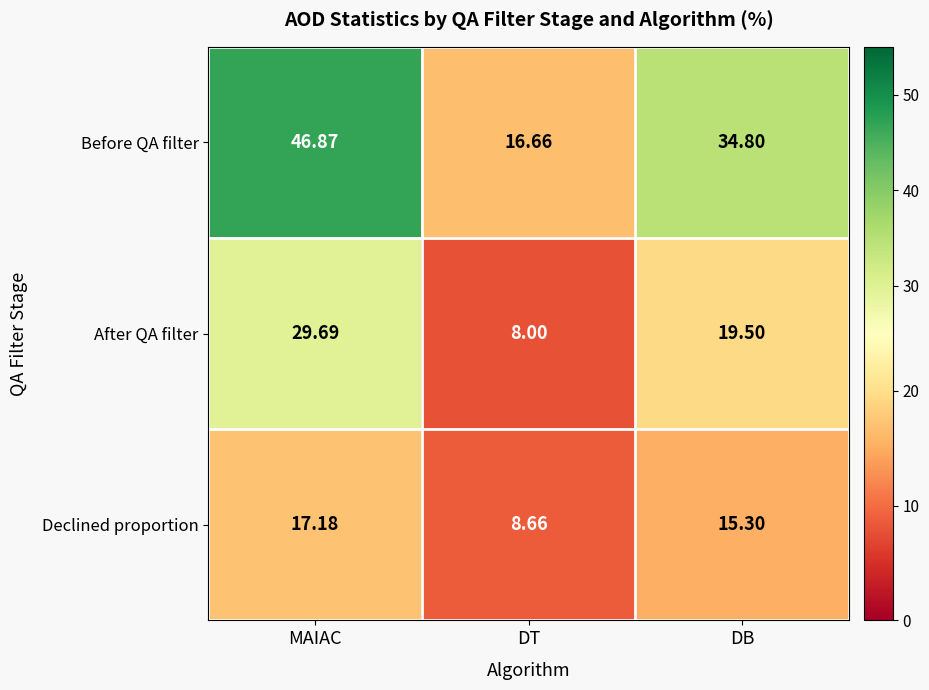

List the series in order of their peak value, lowest first.

Declined proportion, After QA filter, Before QA filter